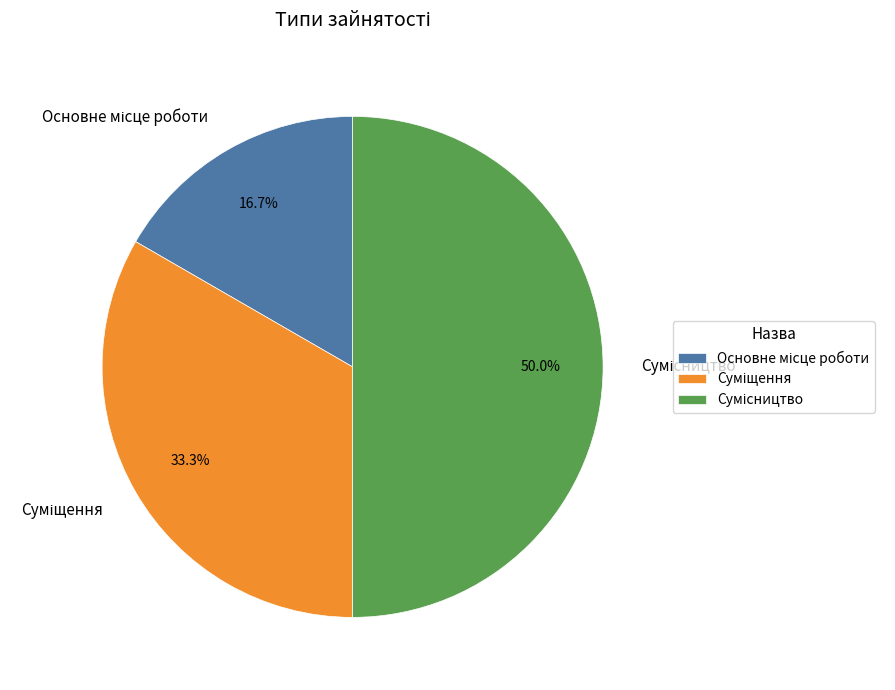

What is the smallest slice in the pie chart?

Основне місце роботи